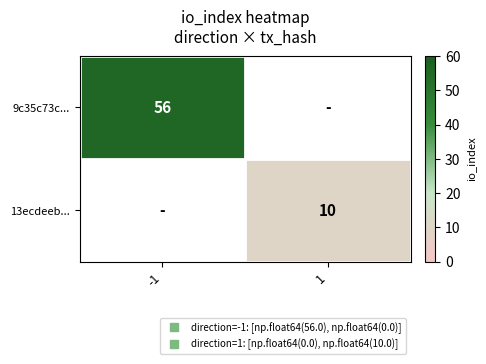

Which series has the widest spread of values?

9c35c73c...